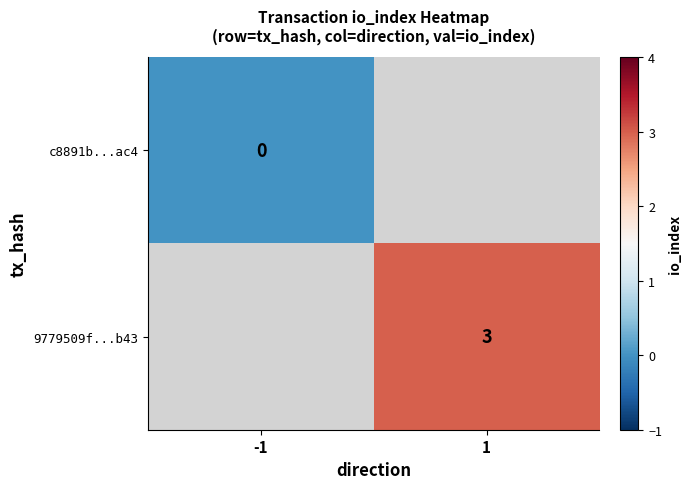

The 9779509f...b43 series shows 3 at 1. True or false?

True